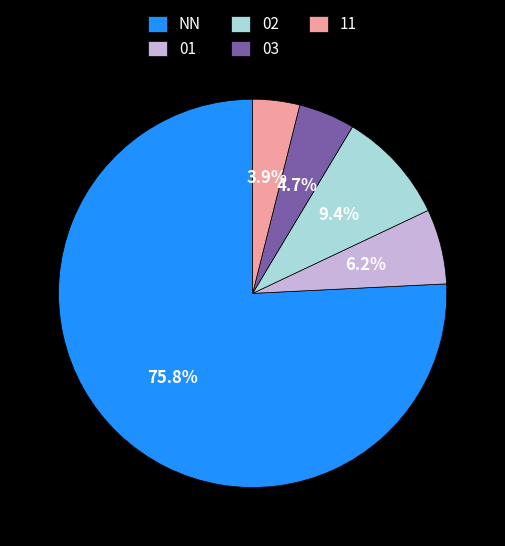

What percentage is the 11 slice, to the nearest percent?

4%